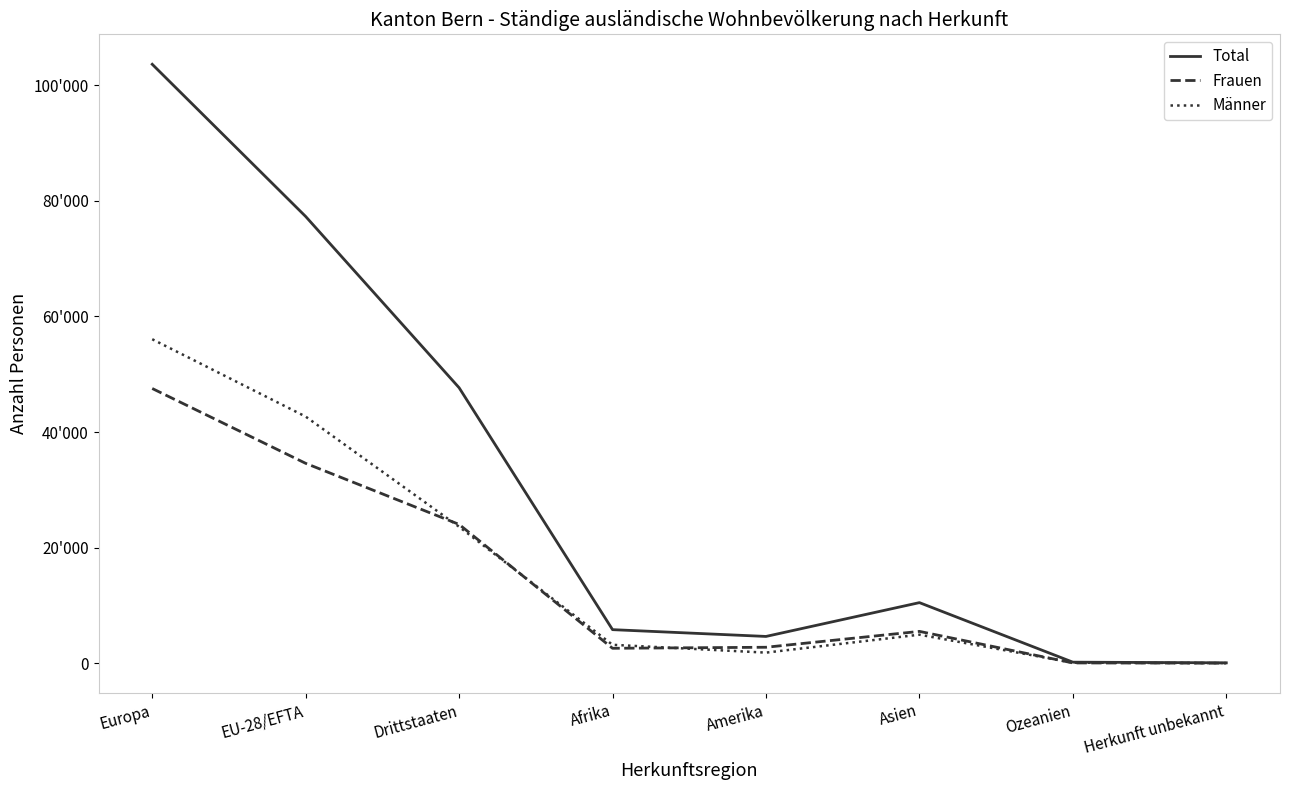

How many interior local valleys does the Frauen series have?

1